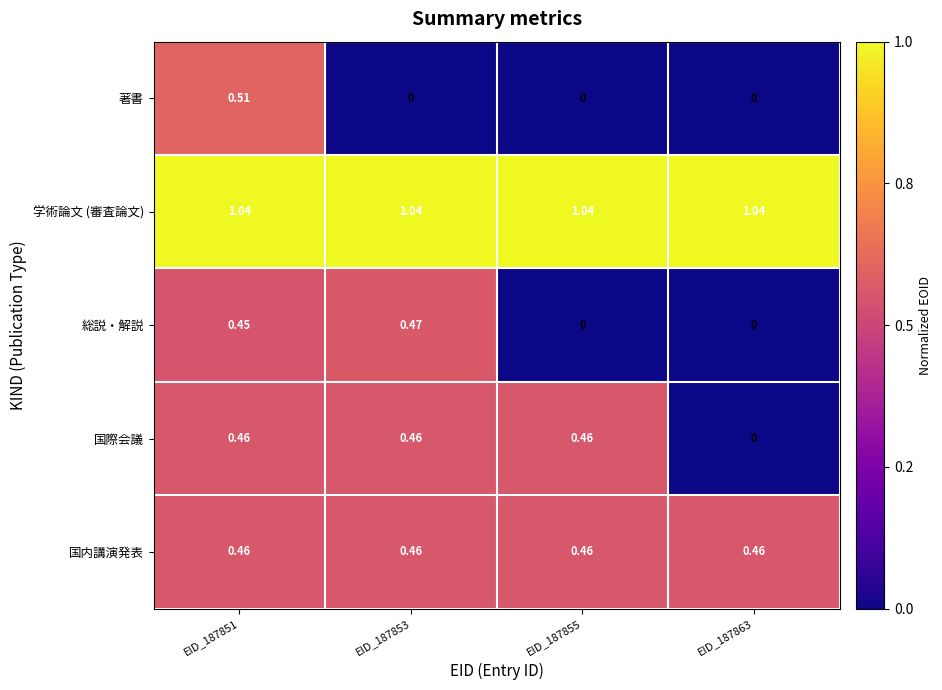

Which series has the largest range (max minus min)?

著書